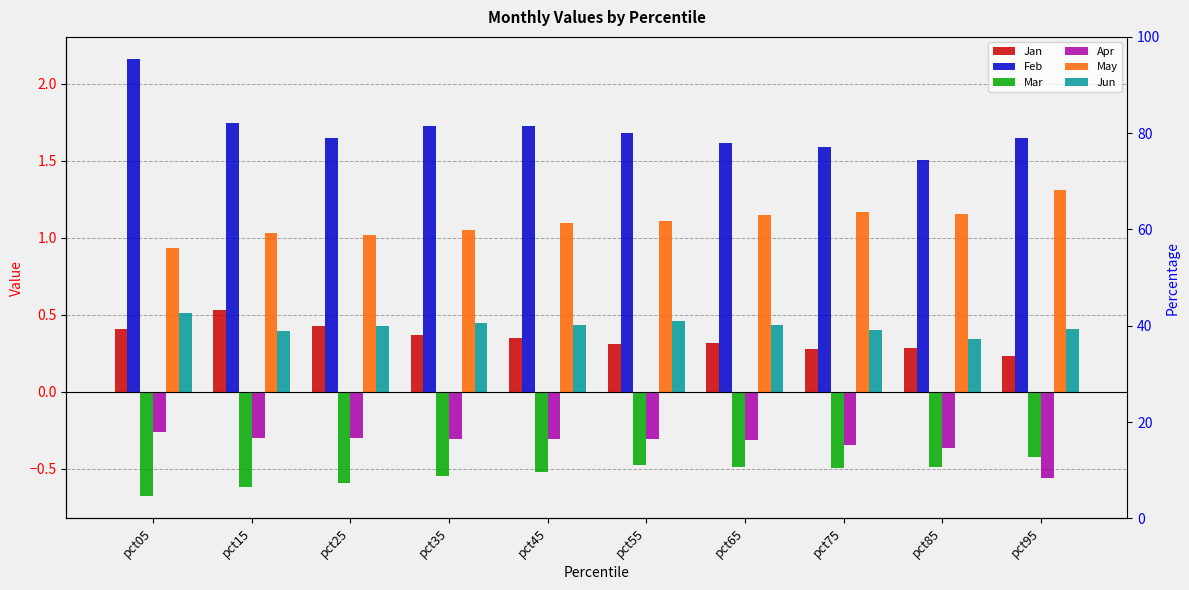

What is the value of the Feb bar at the 5th from the left?

1.7